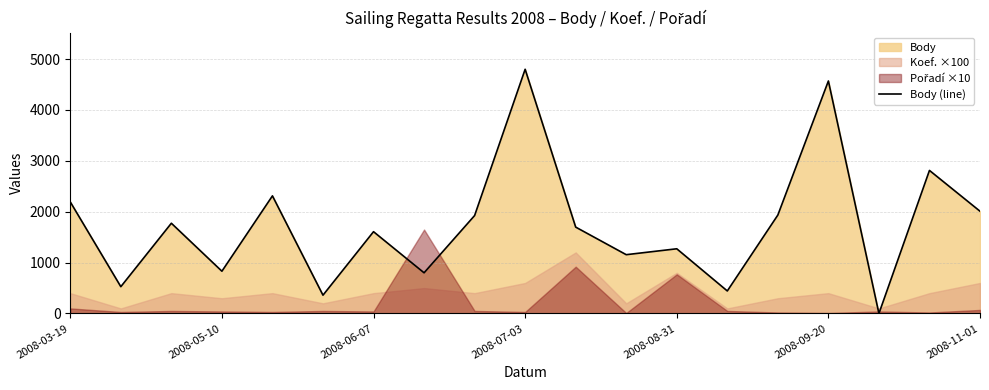

At which label does Body (line) reach its peak?

2008-07-03